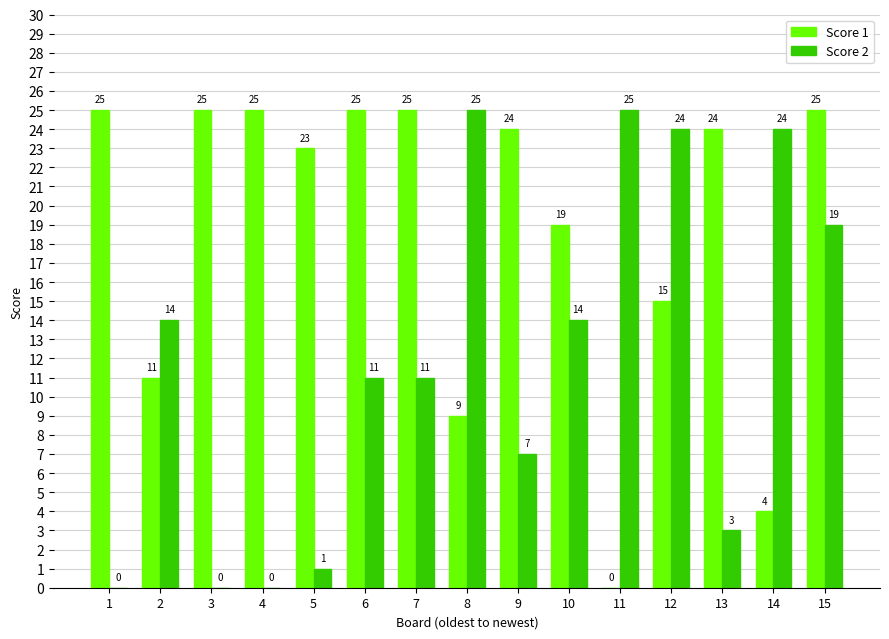

True or false: Score 1 has a value of 4 at 14.

True